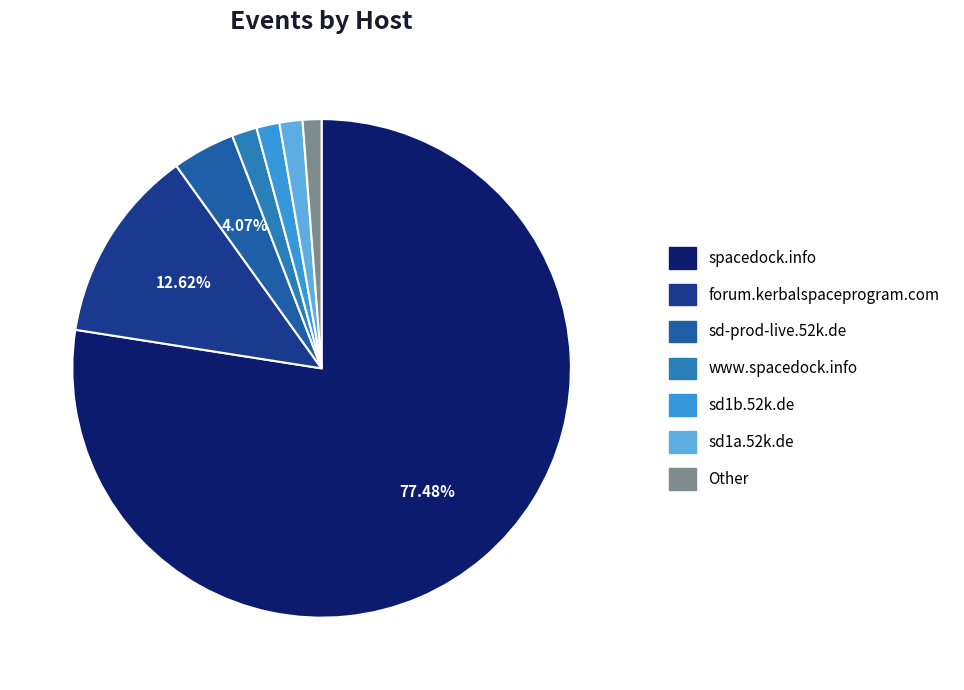

Which slice is the largest?

spacedock.info